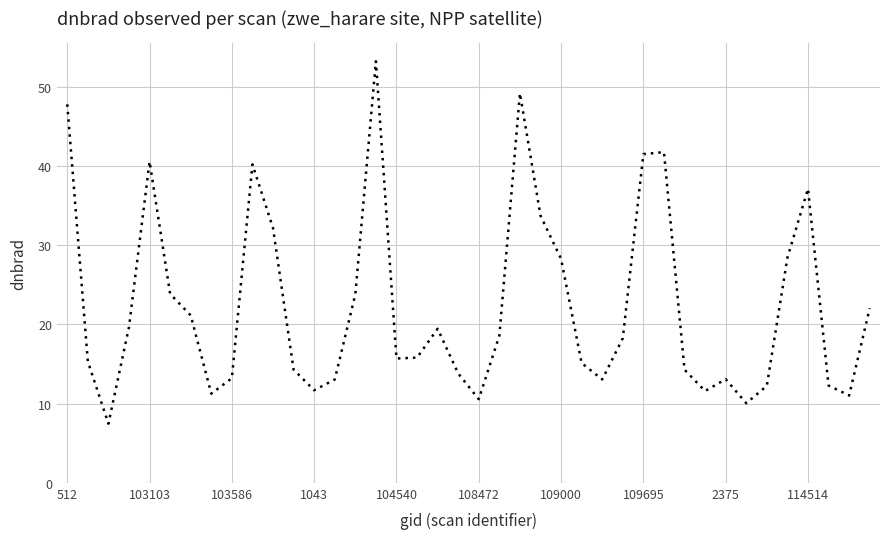

What is the smallest value displayed?

7.5